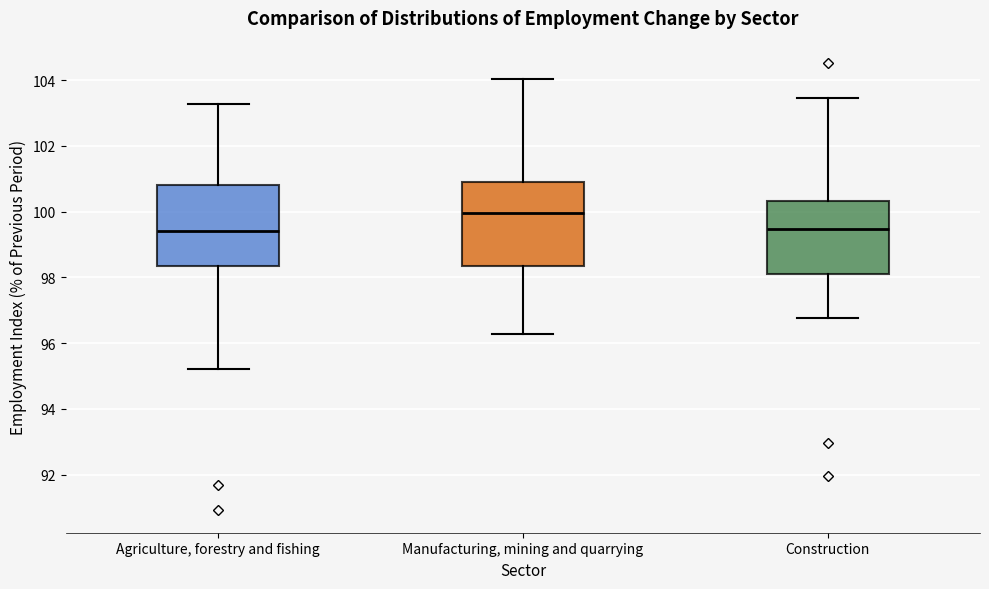

Where is the lower edge of the box for Agriculture, forestry and fishing on the y-axis? The values are not printed on the chart, so give them approximately, as read against the axis.

98.4